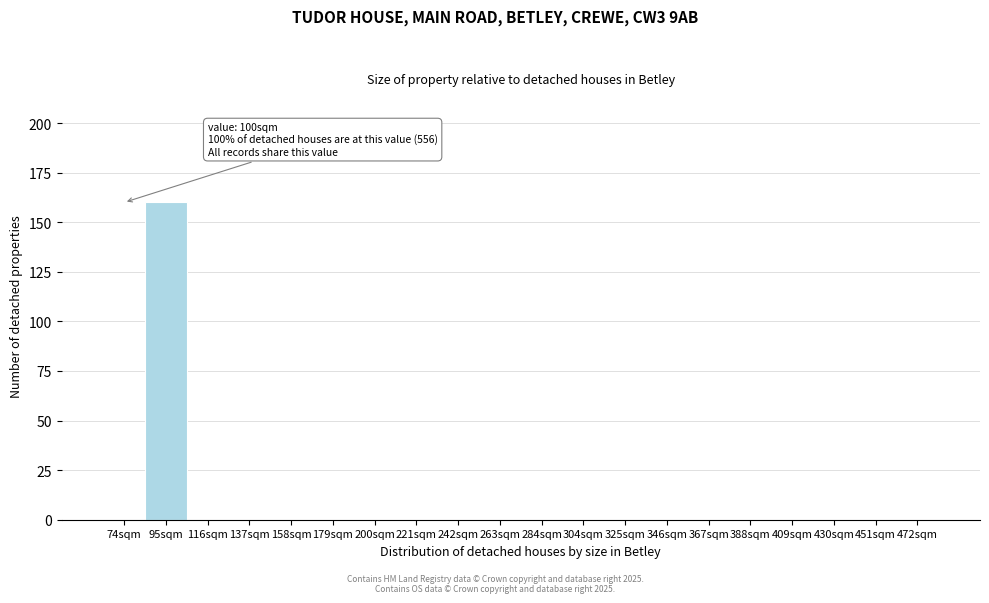

Reading left to right, extract all data points from this chart.

74sqm=0	95sqm=160	116sqm=0	137sqm=0	158sqm=0	179sqm=0	200sqm=0	221sqm=0	242sqm=0	263sqm=0	284sqm=0	304sqm=0	325sqm=0	346sqm=0	367sqm=0	388sqm=0	409sqm=0	430sqm=0	451sqm=0	472sqm=0